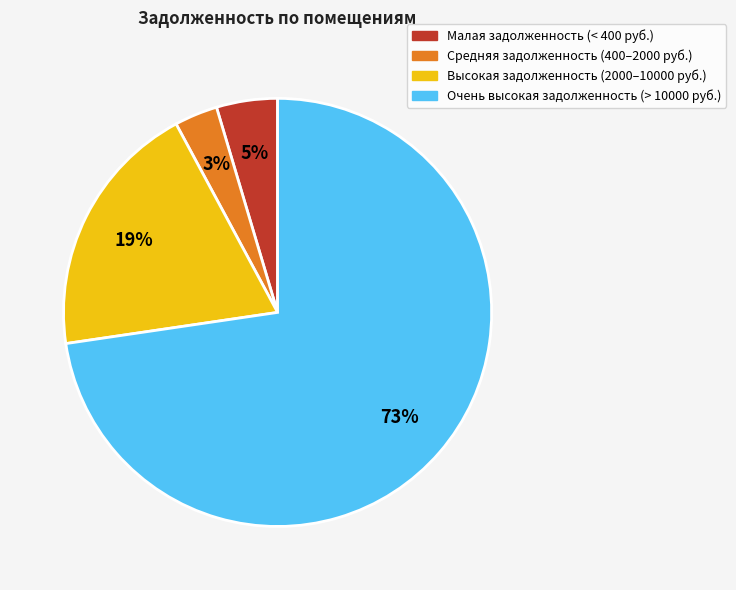

Does any single category account for the majority?

Yes